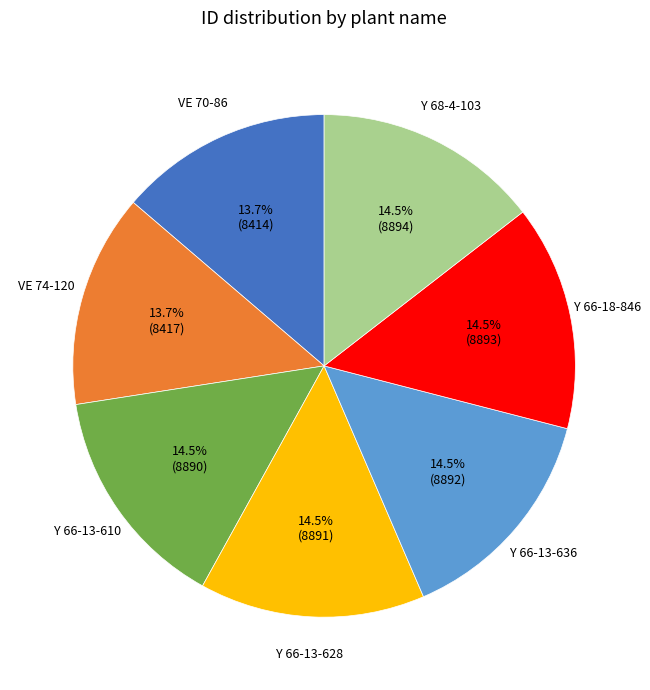

Is there any slice that represents more than half of the pie?

No